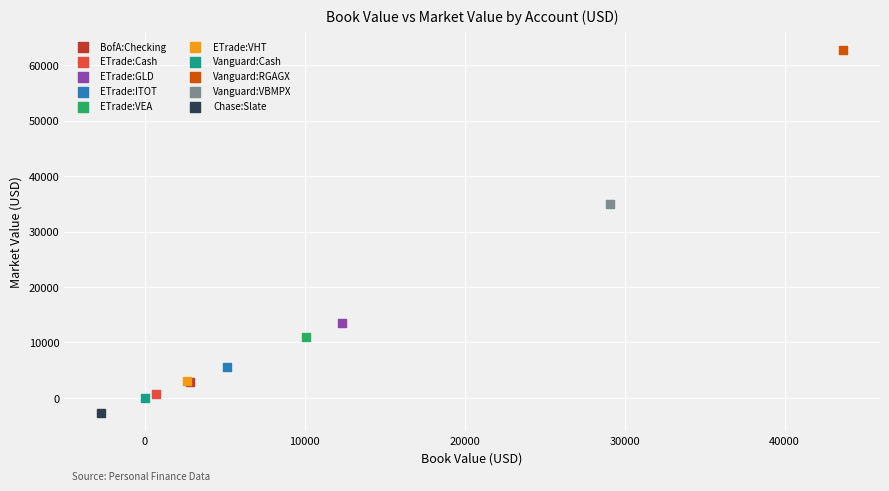

What are all the series names shown in the legend?

BofA:Checking, ETrade:Cash, ETrade:GLD, ETrade:ITOT, ETrade:VEA, ETrade:VHT, Vanguard:Cash, Vanguard:RGAGX, Vanguard:VBMPX, Chase:Slate